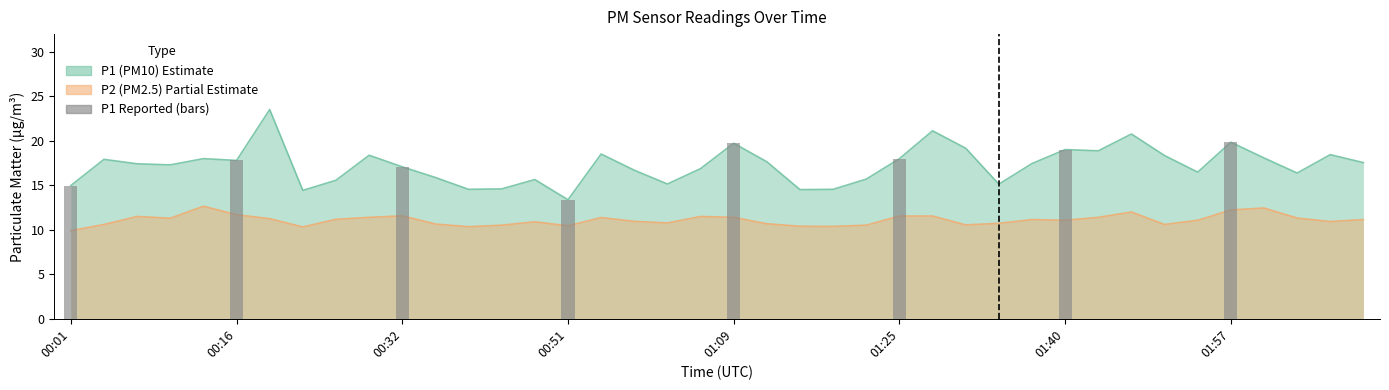

What is the value of the 4th bar from the left?

13.4